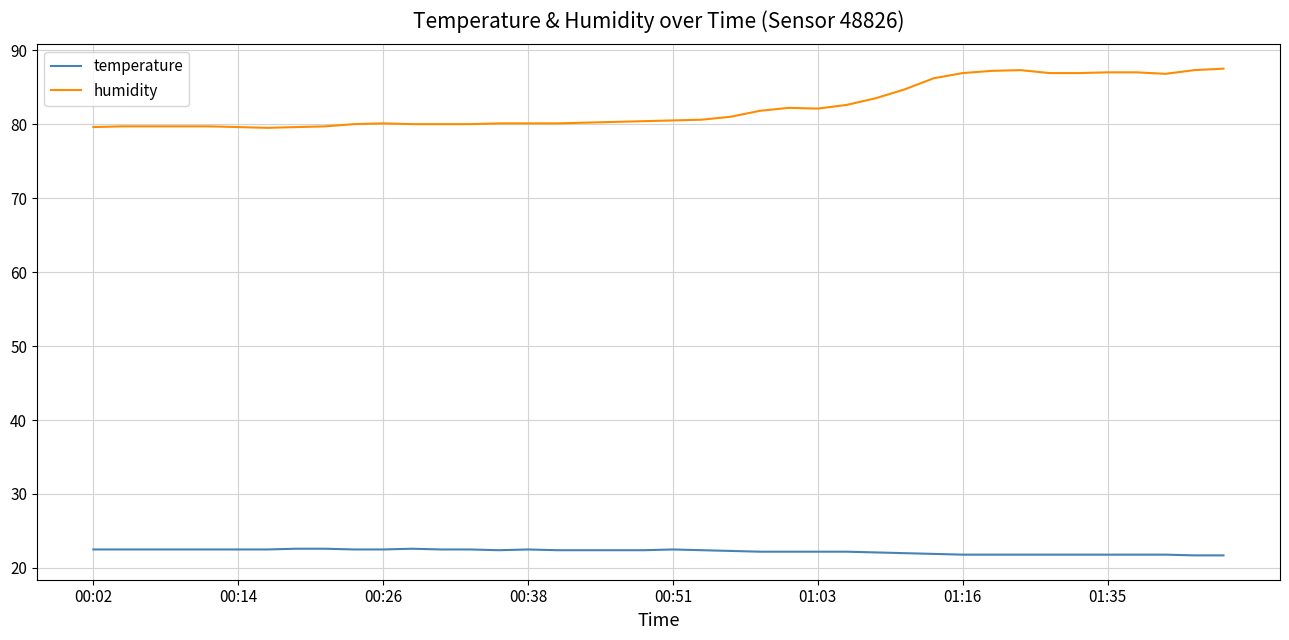

Which series has the largest total across all categories?

humidity